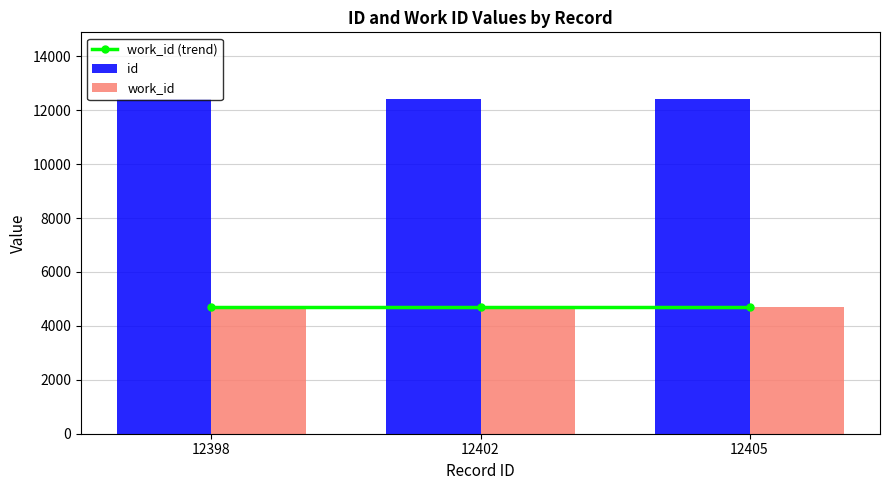

Is the value of work_id (trend) at 12405 greater than the value of work_id at 12405?

No